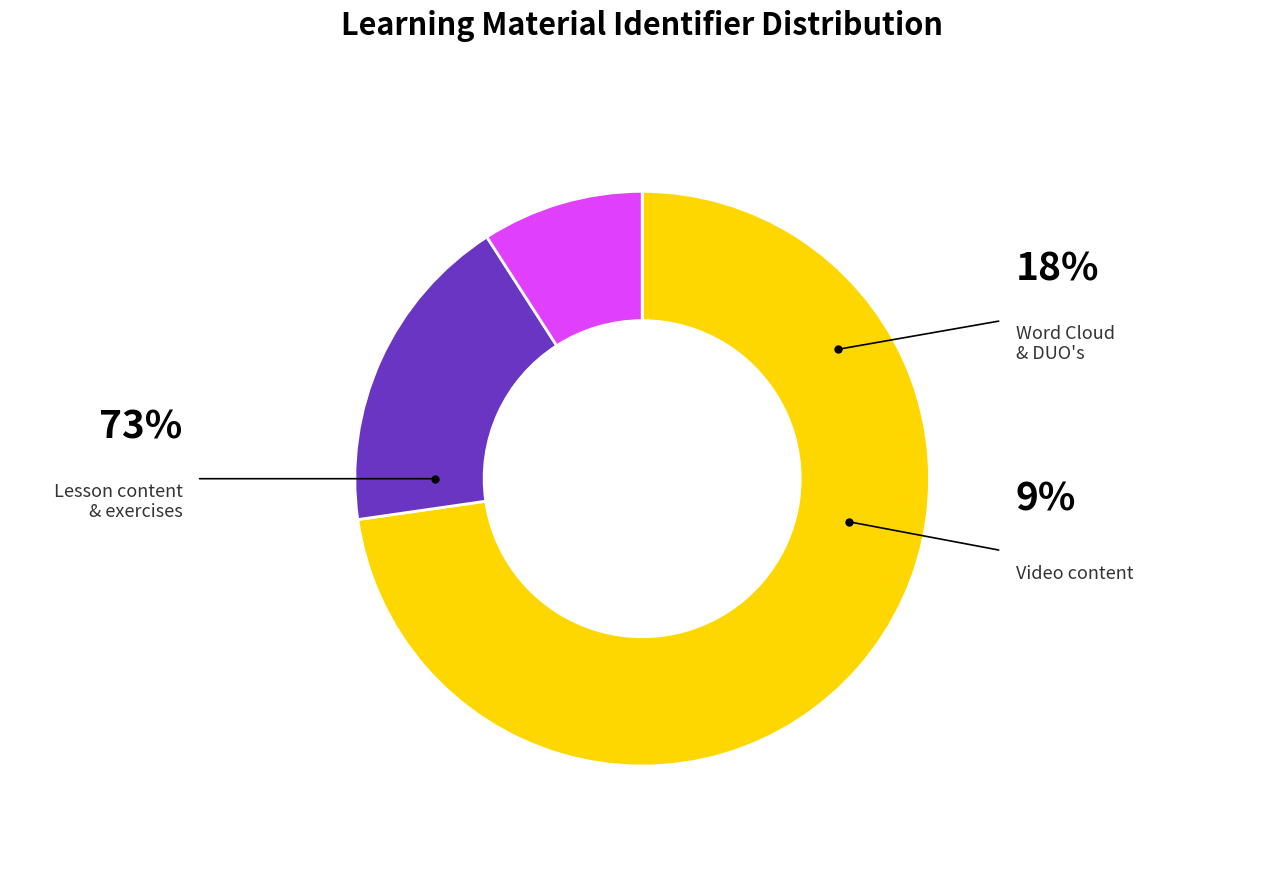

Is Agenda the majority of the pie?

No